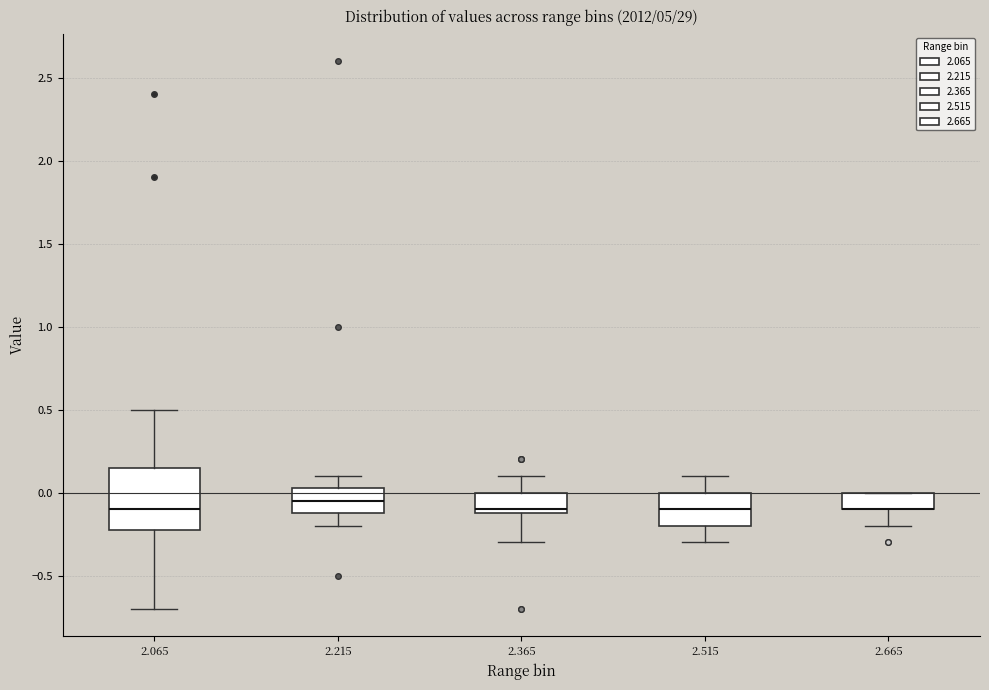

Reading left to right, read every box against the y-axis: the position of its median line, the range the box covers, and the ends of its whiskers. The values are not printed on the chart, so give them approximately, as read against the axis.

2.065: median -0.10, box -0.20 to 0.15, whiskers -0.70 to 0.50
2.215: median -0.05, box -0.10 to 0.05, whiskers -0.20 to 0.10
2.365: median -0.10 (just above the box's lower edge), box -0.10 to 0.00, whiskers -0.30 to 0.10
2.515: median -0.10, box -0.20 to 0.00, whiskers -0.30 to 0.10
2.665: median -0.10 (drawn on the box's lower edge), box -0.10 to 0.00, whiskers -0.20 to 0.00